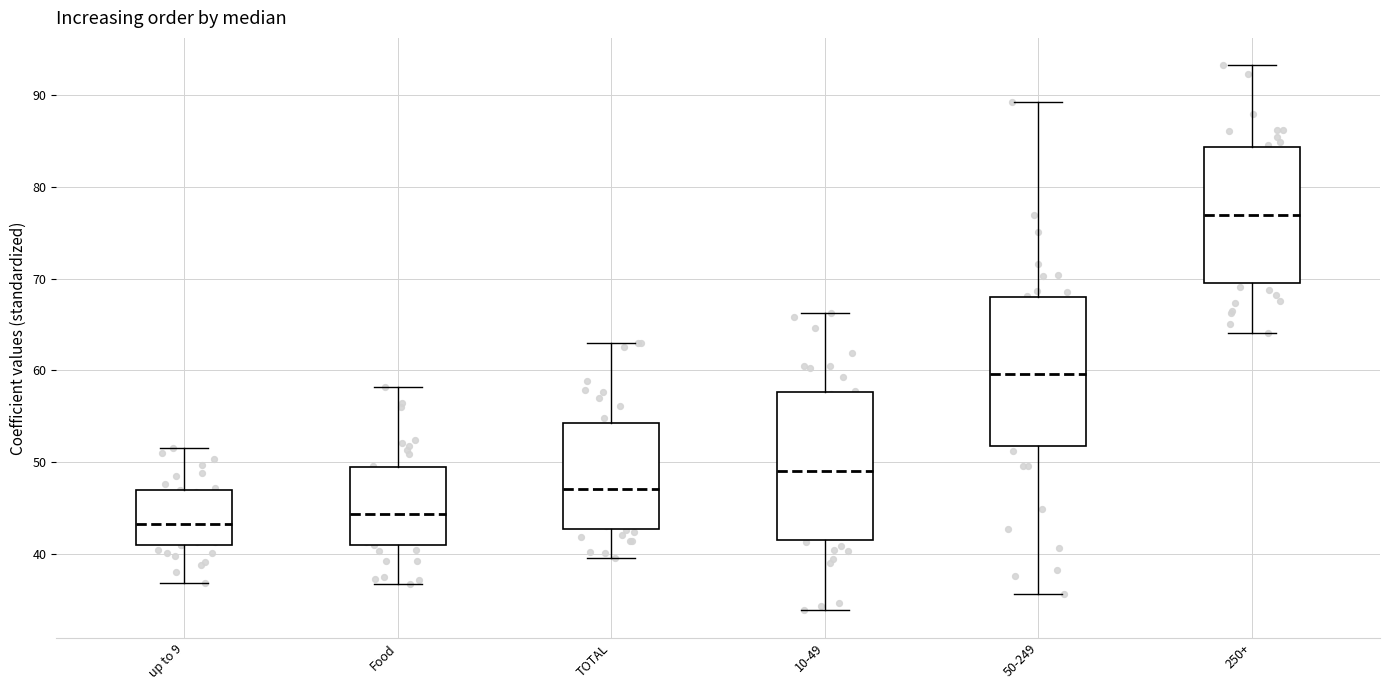

Reading left to right, transcribe this box plot: for each box, give where its median line is, the range the box spans, and where its two whiskers end, as read against the y-axis. The values are not printed on the chart, so give them approximately, as read against the axis.

up to 9: median 43, box 41 to 47, whiskers 37 to 52
Food: median 44, box 41 to 49, whiskers 37 to 58
TOTAL: median 47, box 43 to 54, whiskers 40 to 63
10-49: median 49, box 42 to 58, whiskers 34 to 66
50-249: median 60, box 52 to 68, whiskers 36 to 89
250+: median 77, box 69 to 84, whiskers 64 to 93